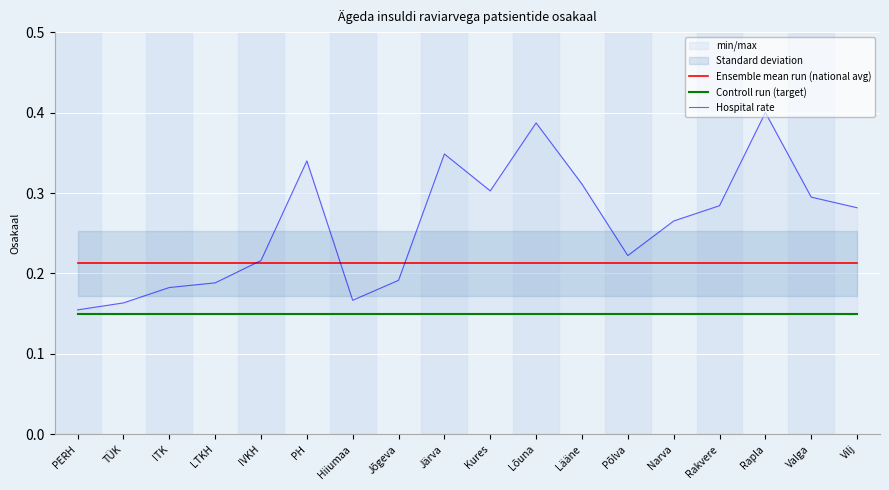

Rank the categories by Controll run (target) value from lowest to highest.

PERH, TÜK, ITK, LTKH, IVKH, PH, Hiiumaa, Jõgeva, Järva, Kures, Lõuna, Lääne, Põlva, Narva, Rakvere, Rapla, Valga, Vilj